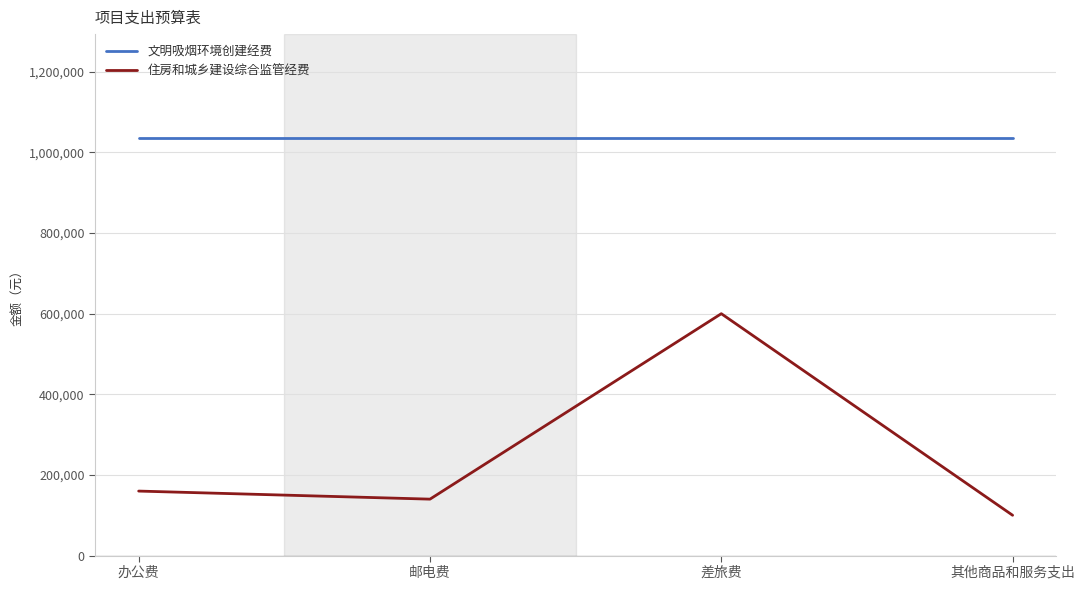

What is the difference between the maximum and minimum values in the 住房和城乡建设综合监管经费 series?

500000